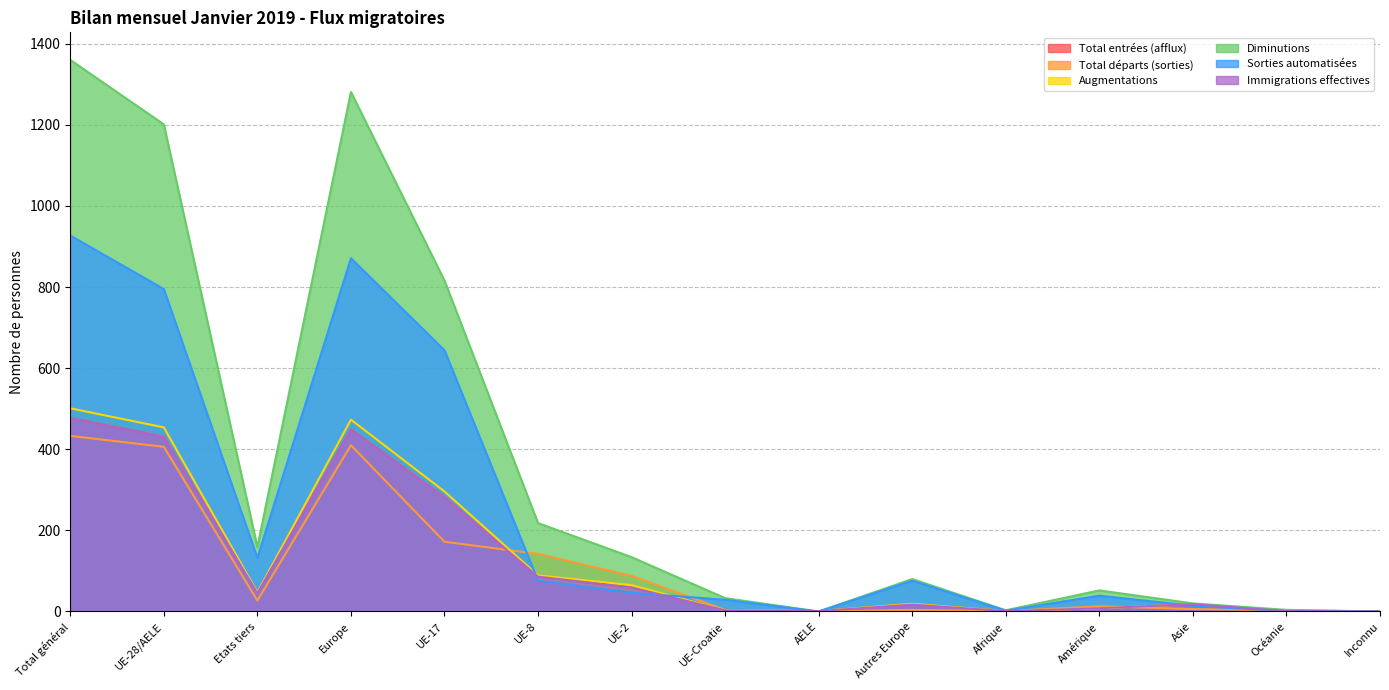

Which series has the largest total across all categories?

Diminutions